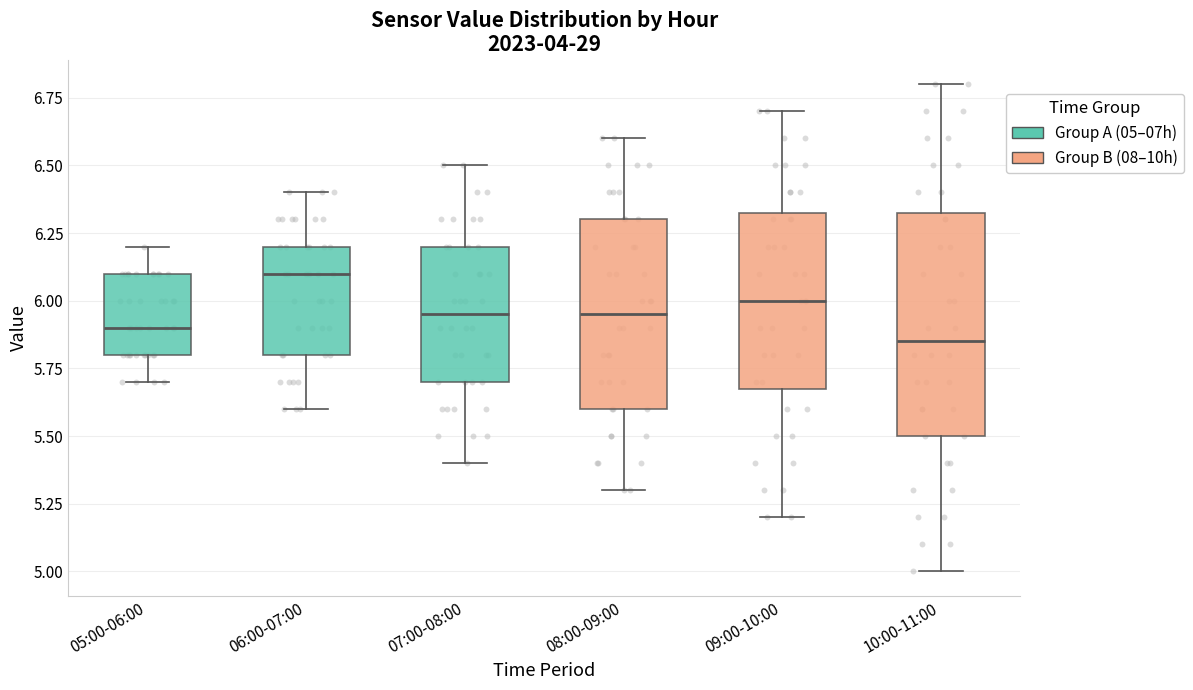

Reading left to right, transcribe this box plot: for each box, give where its median line is, the range the box spans, and where its two whiskers end, as read against the y-axis. The values are not printed on the chart, so give them approximately, as read against the axis.

05:00-06:00: median 5.90, box 5.80 to 6.10, whiskers 5.70 to 6.20
06:00-07:00: median 6.10, box 5.80 to 6.20, whiskers 5.60 to 6.40
07:00-08:00: median 5.95, box 5.70 to 6.20, whiskers 5.40 to 6.50
08:00-09:00: median 5.95, box 5.60 to 6.30, whiskers 5.30 to 6.60
09:00-10:00: median 6.00, box 5.70 to 6.35, whiskers 5.20 to 6.70
10:00-11:00: median 5.85, box 5.50 to 6.35, whiskers 5.00 to 6.80